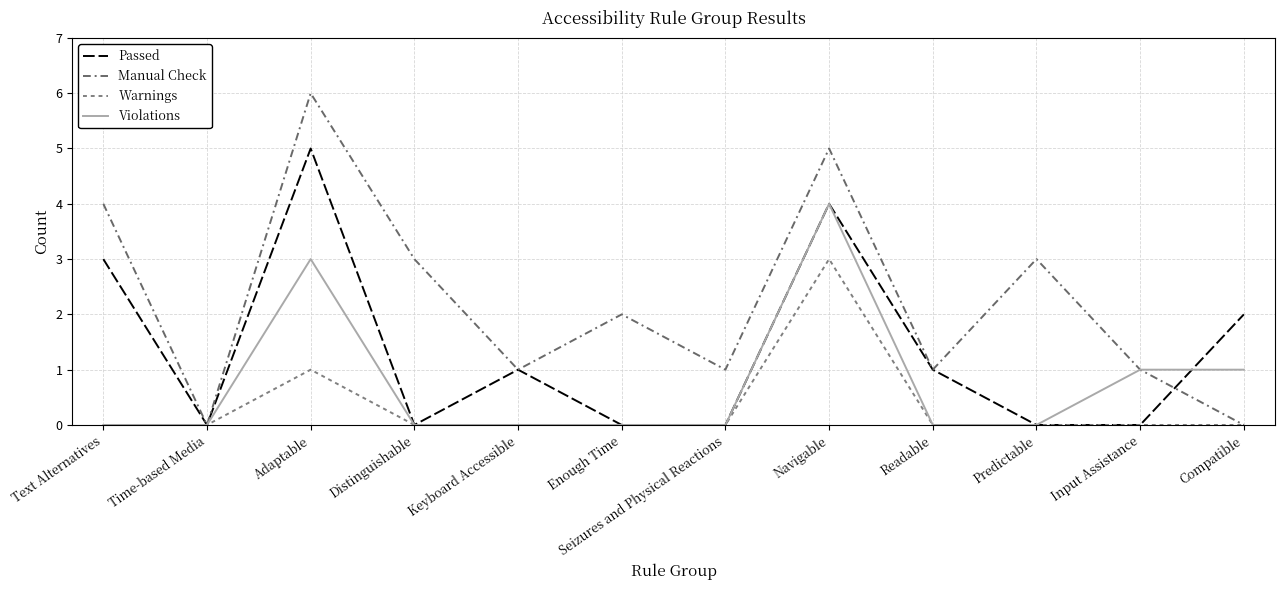

Which series changed the most between Text Alternatives and Enough Time?

Passed